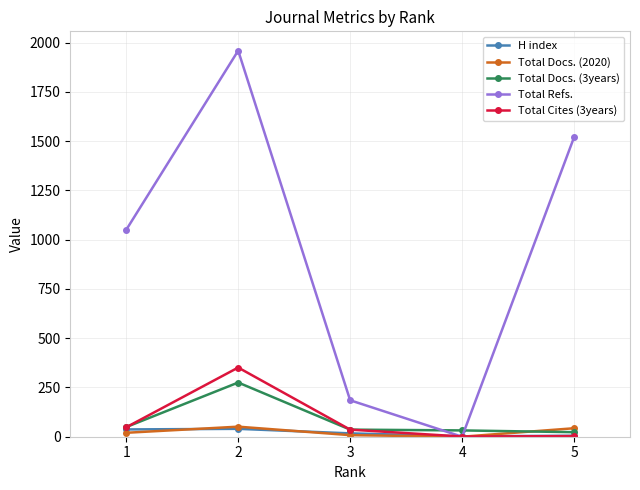

Does the chart have visible grid lines?

Yes